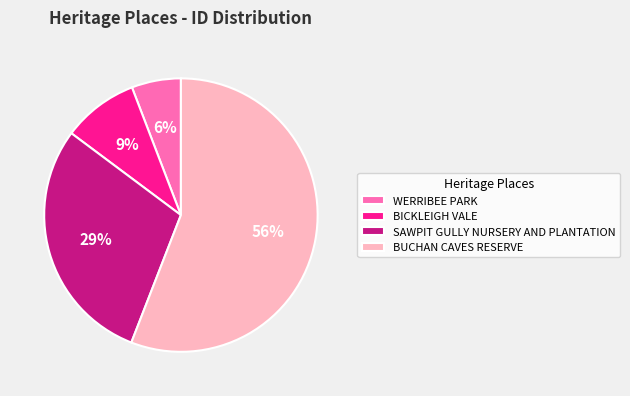

What is the majority slice?

BUCHAN CAVES RESERVE